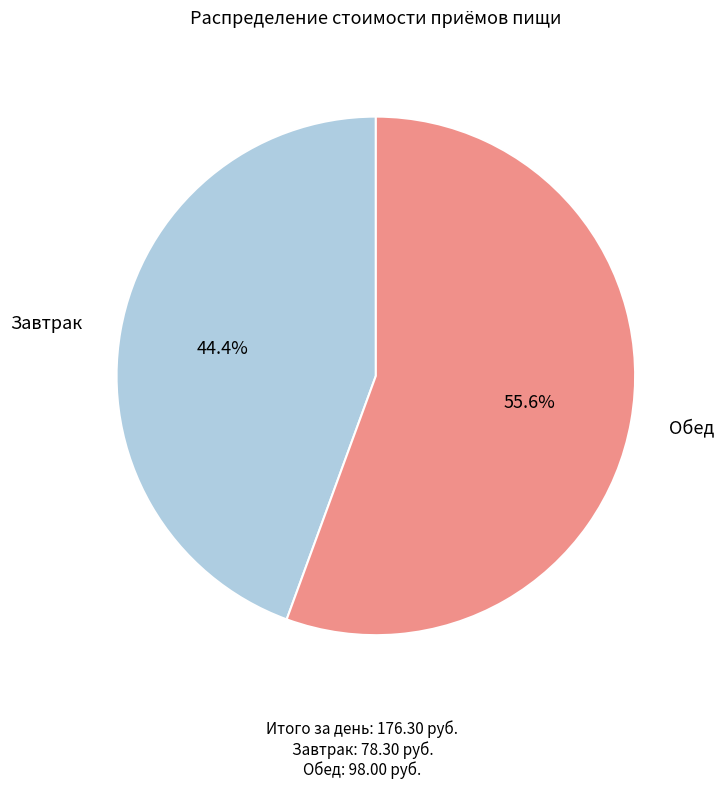

Is there a majority slice in this chart?

Yes